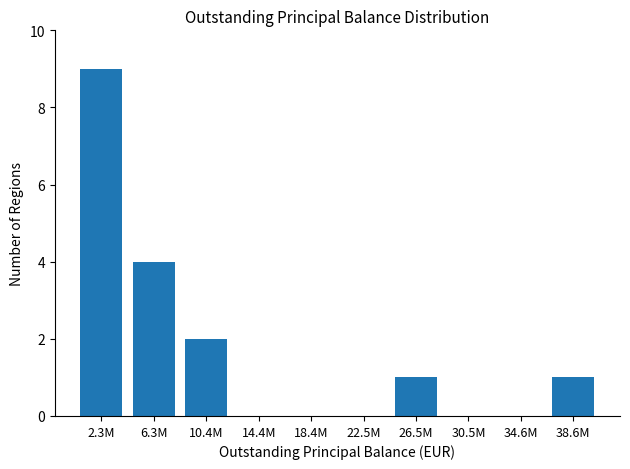

Reading left to right, extract all data points from this chart.

2.3M=9	6.3M=4	10.4M=2	14.4M=0	18.4M=0	22.5M=0	26.5M=1	30.5M=0	34.6M=0	38.6M=1